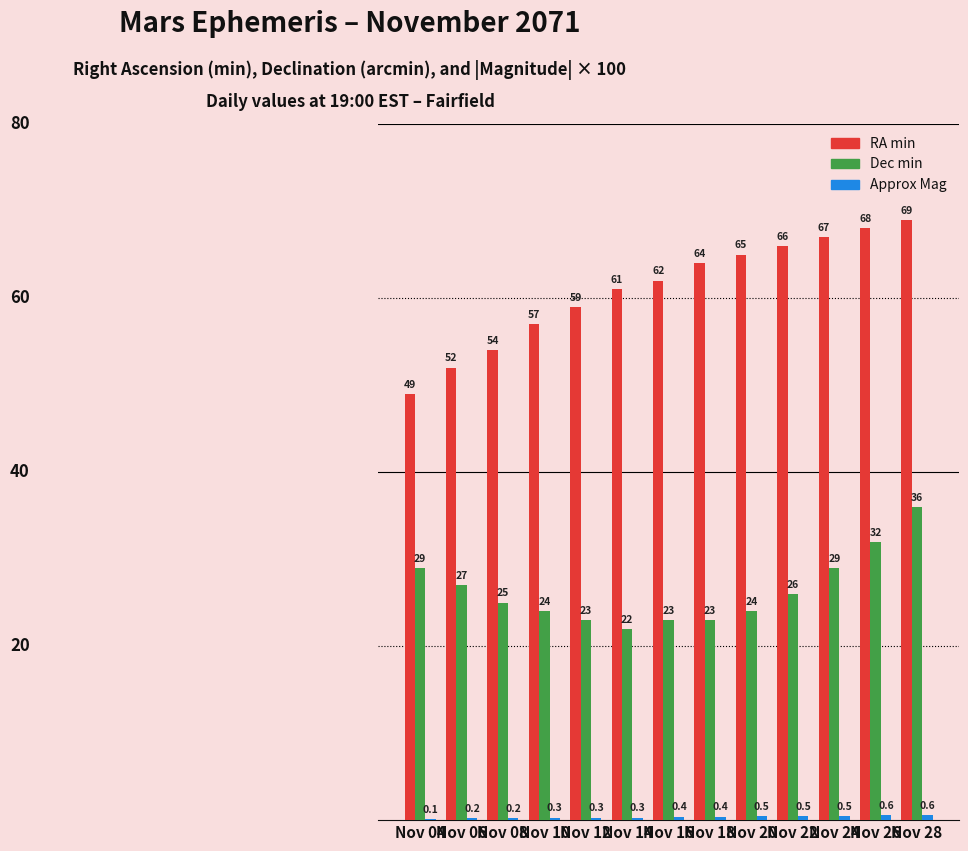

What is the sum of all Dec min values?

343.0